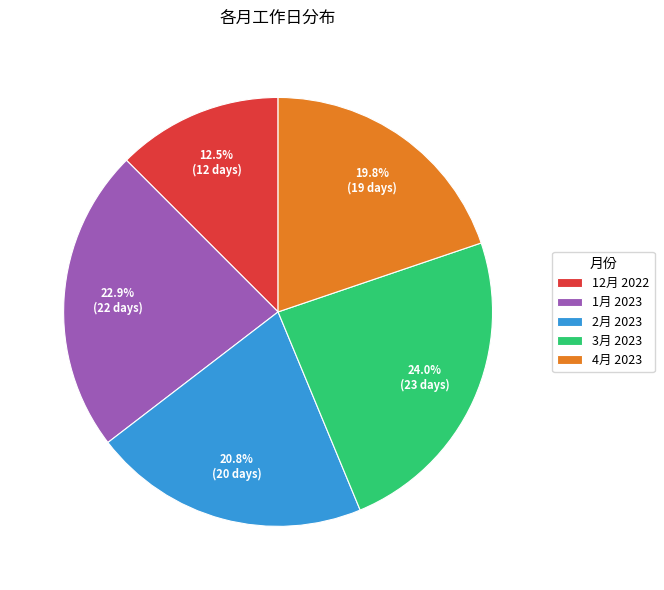

Does 4月 2023 represent more than half of the total?

No